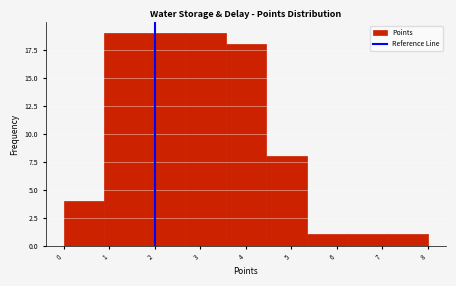

What is the height of the bar covering 3.6 to 4.4 on the x-axis? Neither the bar edges nor the heights are printed on the chart, so give them approximately, as read against the axes.

18